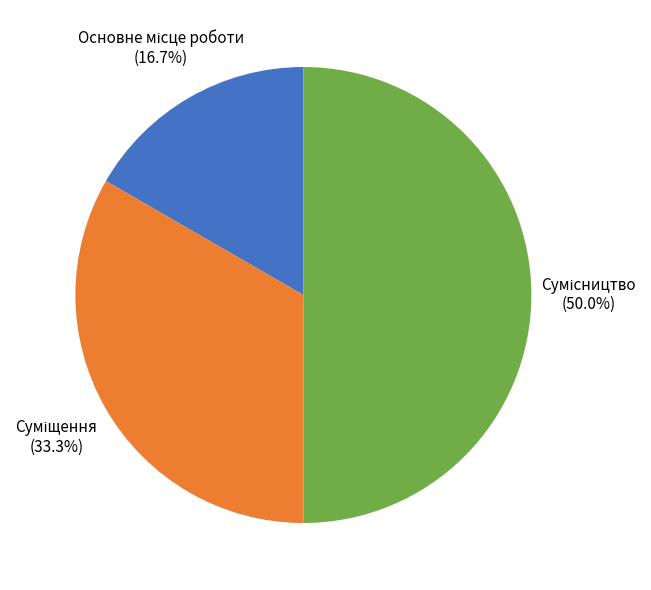

What is the ratio of the value at Сумісництво to the value at Основне місце роботи?

3.0